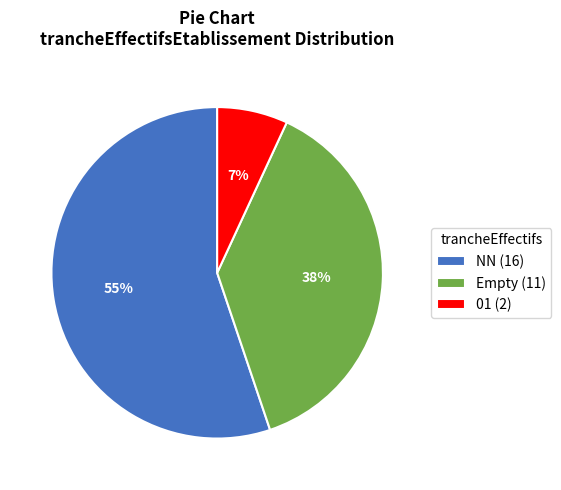

True or false: Empty (11) accounts for 46% of the total.

False